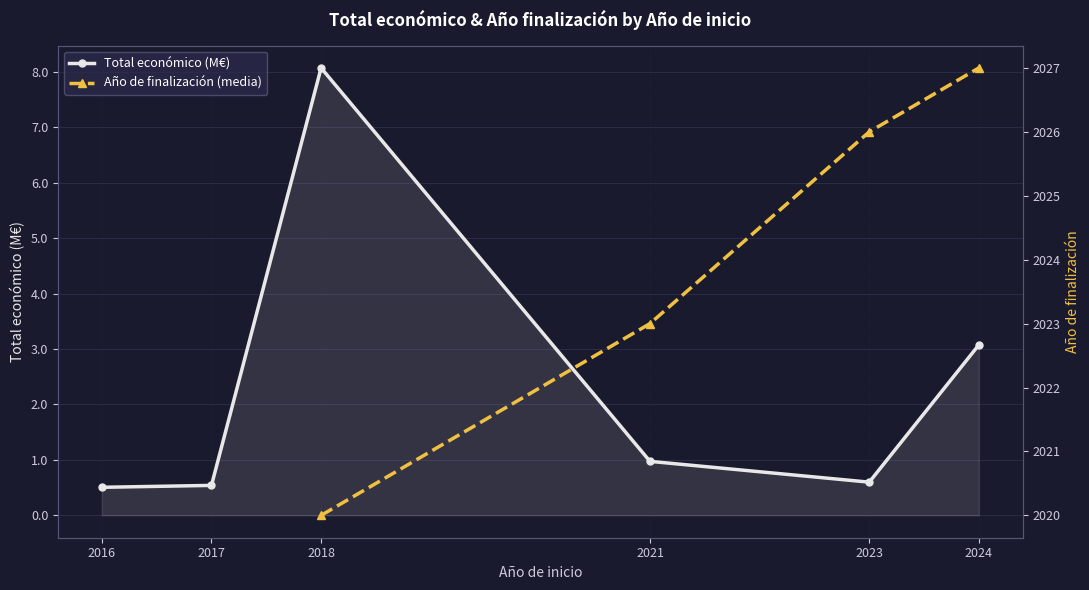

Does the chart display data point markers on the line(s)?

Yes